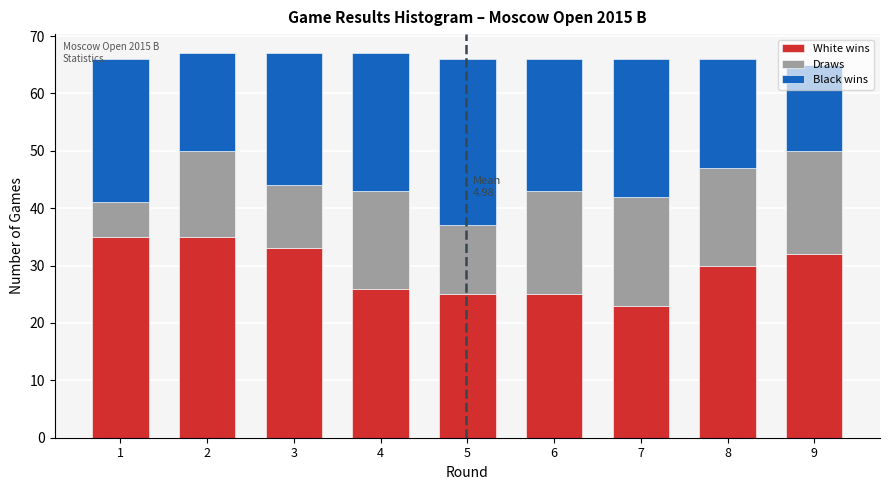

What is the difference between the second highest and minimum values in the White wins series?

12